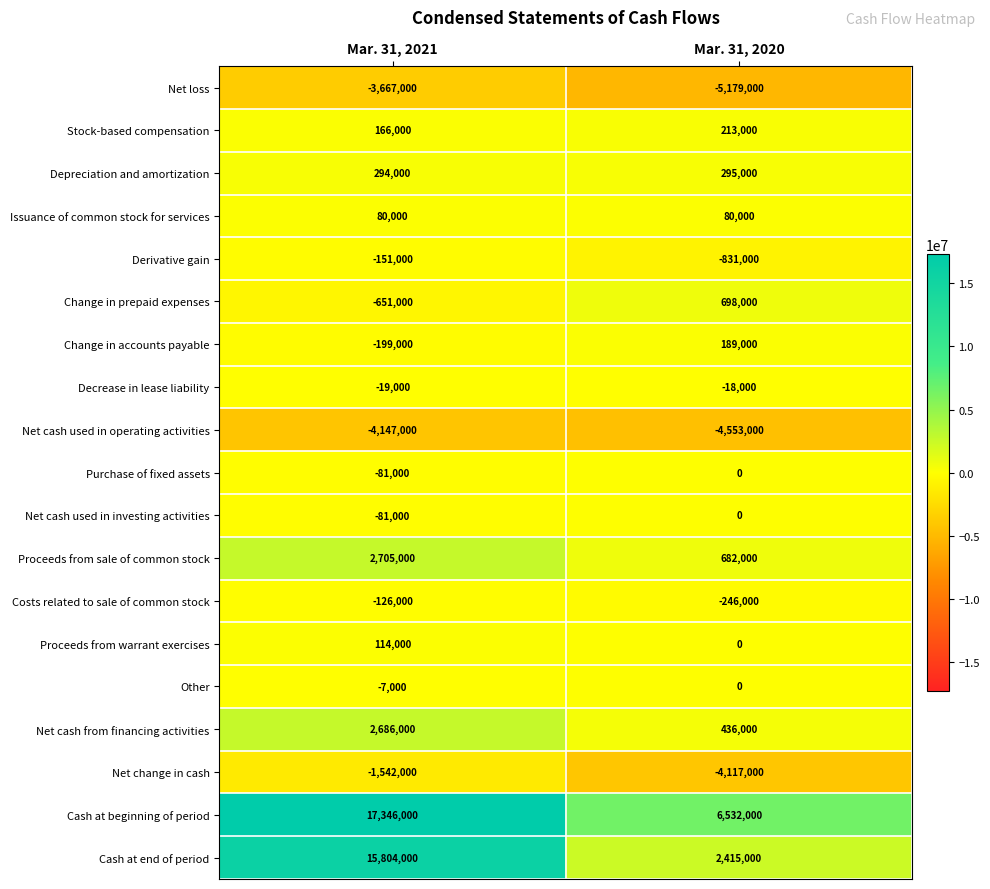

Between Mar. 31, 2021 and Mar. 31, 2020, which series saw the biggest shift?

Cash at end of period